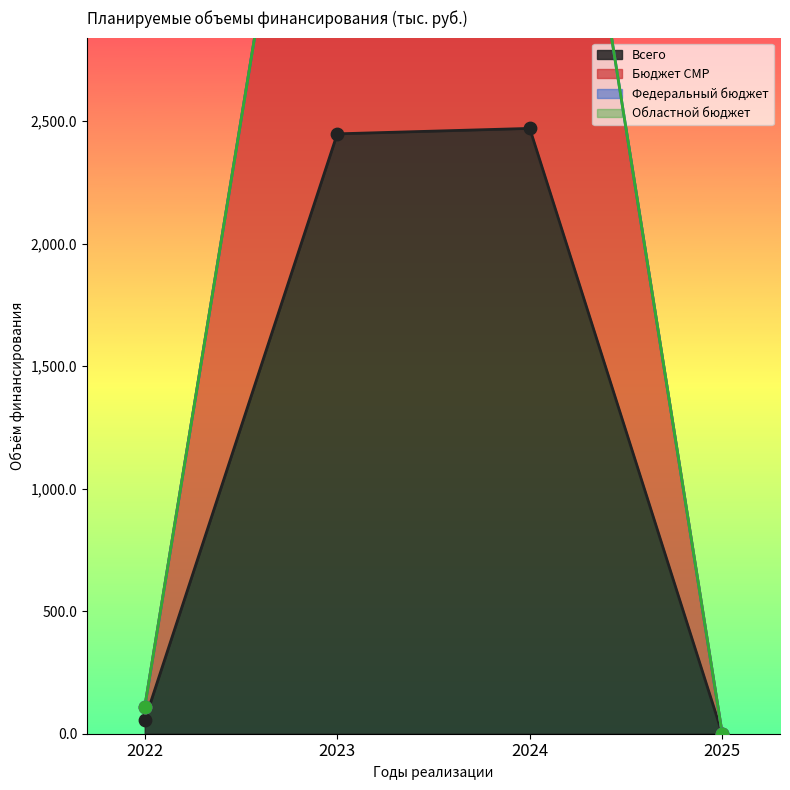

Which series has the largest Y range (max minus min)?

Бюджет СМР